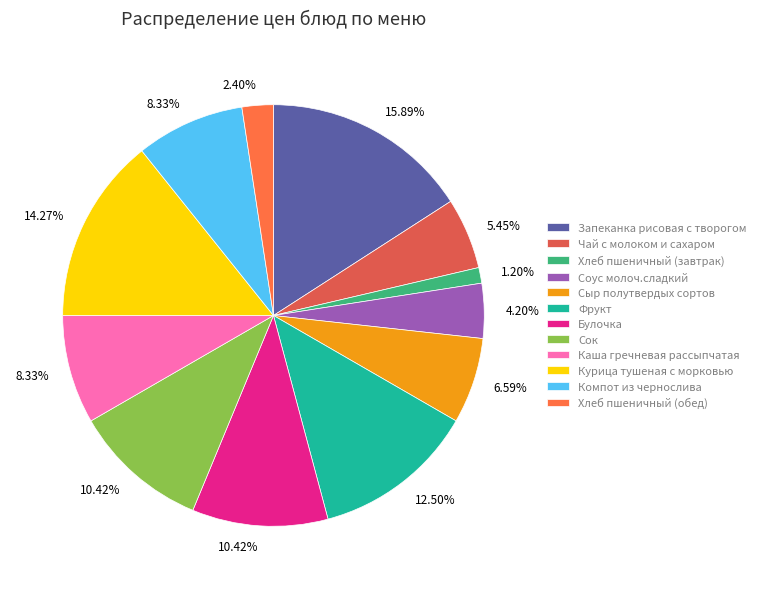

To the nearest percent, what is the combined percentage of Булочка and Чай с молоком и сахаром?

16%